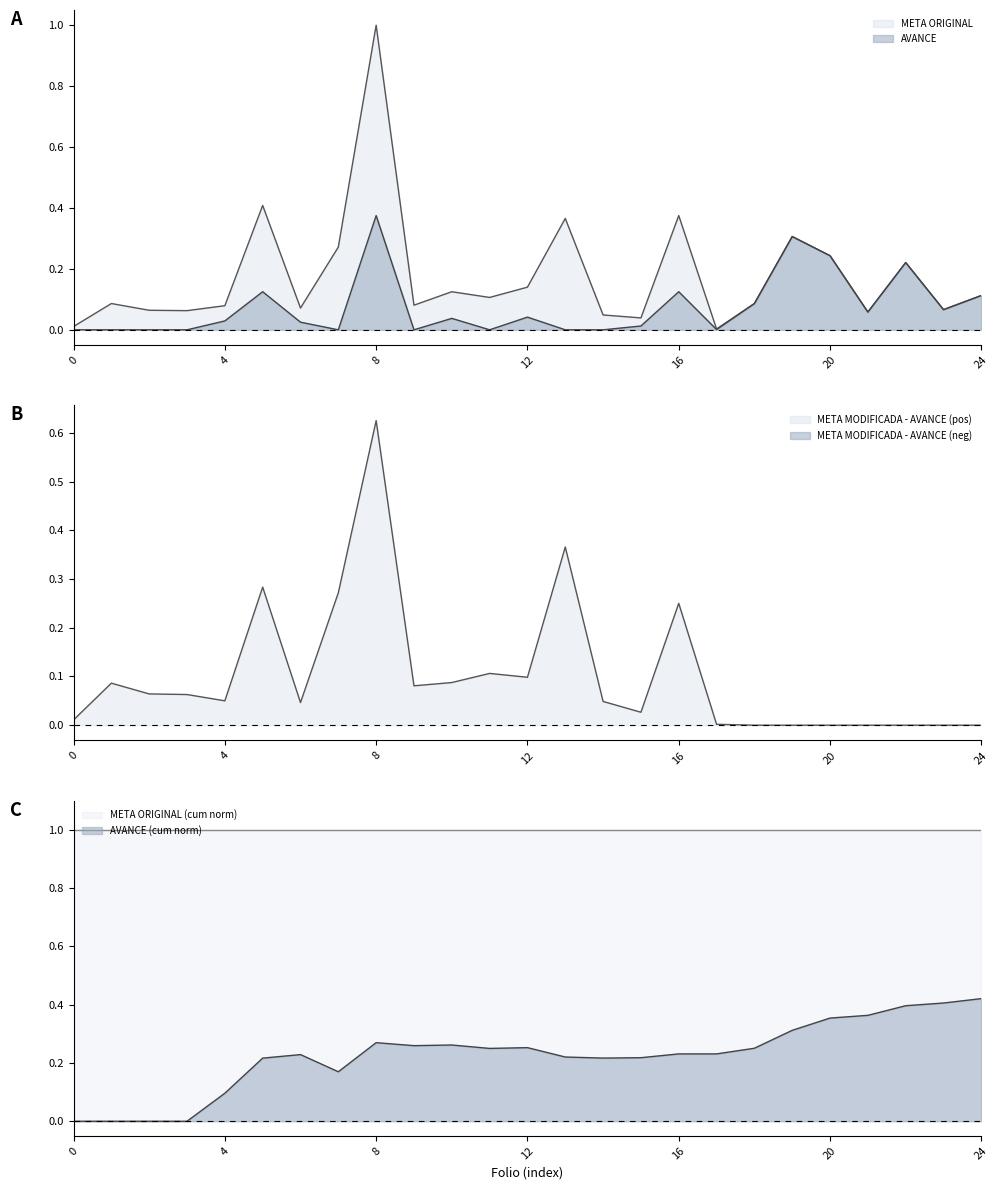

Rank the series by their maximum value, from lowest to highest.

AVANCE, META ORIGINAL